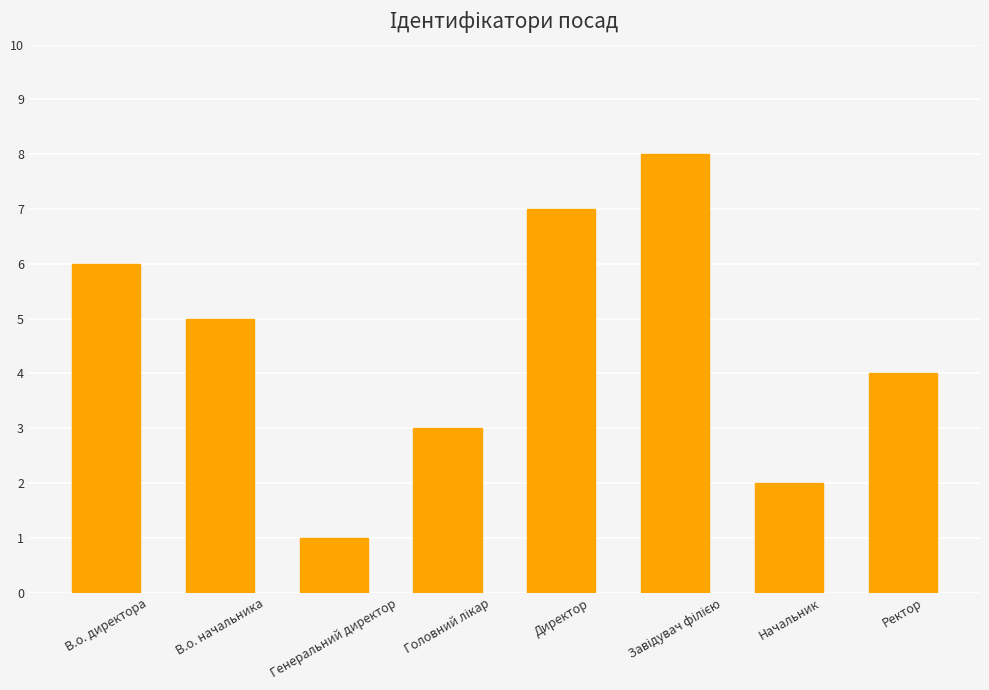

Are the bars grouped side by side (vs. stacked)?

No